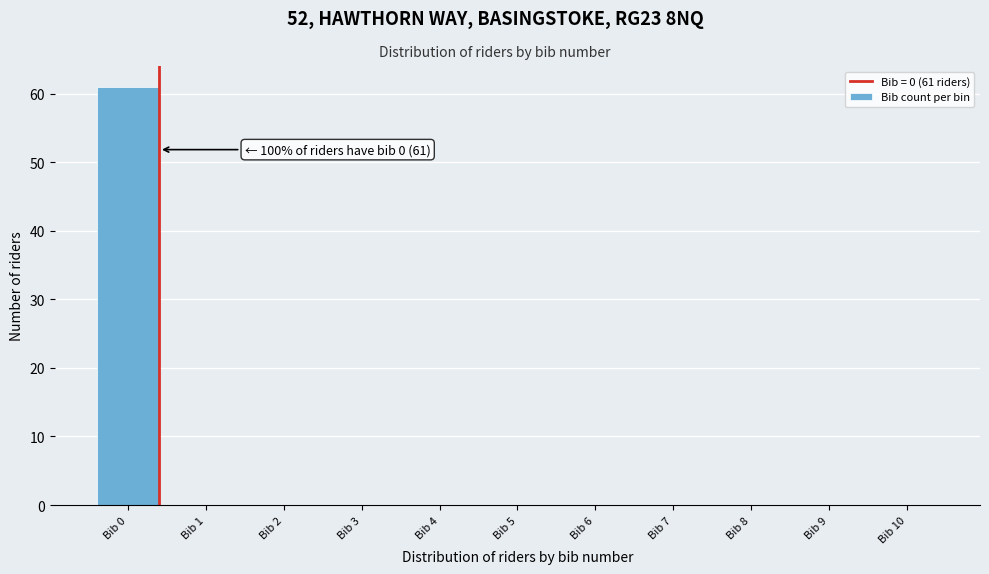

Reading right to left, list all the values displayed in this chart.

Bib 10=0	Bib 9=0	Bib 8=0	Bib 7=0	Bib 6=0	Bib 5=0	Bib 4=0	Bib 3=0	Bib 2=0	Bib 1=0	Bib 0=61